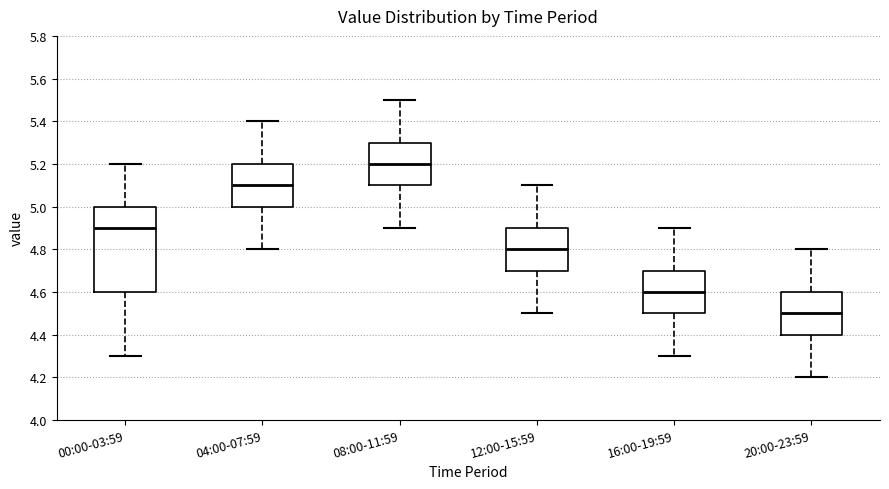

Which box's median line is the lowest?

20:00-23:59